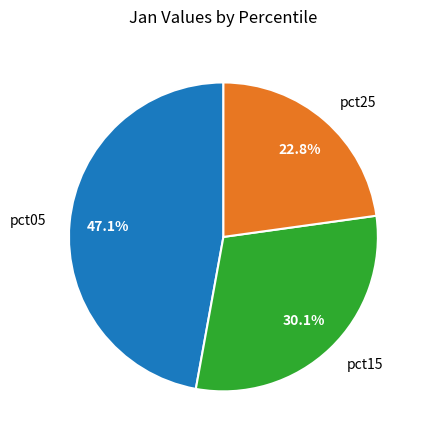

How much of the chart is everything except pct05?

52.9%